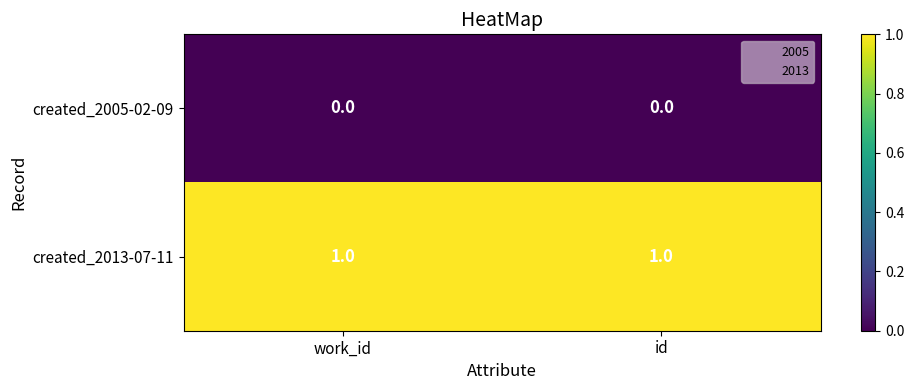

What is the total value across all series at work_id?

1